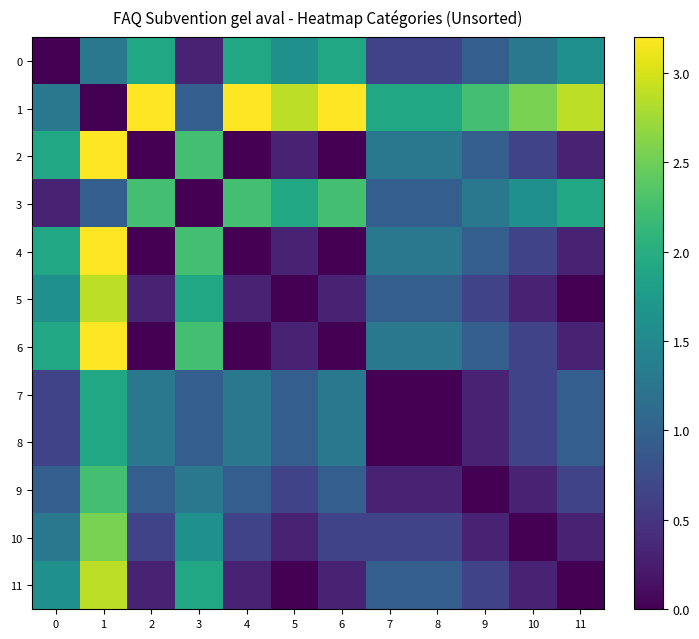

How many distinct data groups are displayed?

12